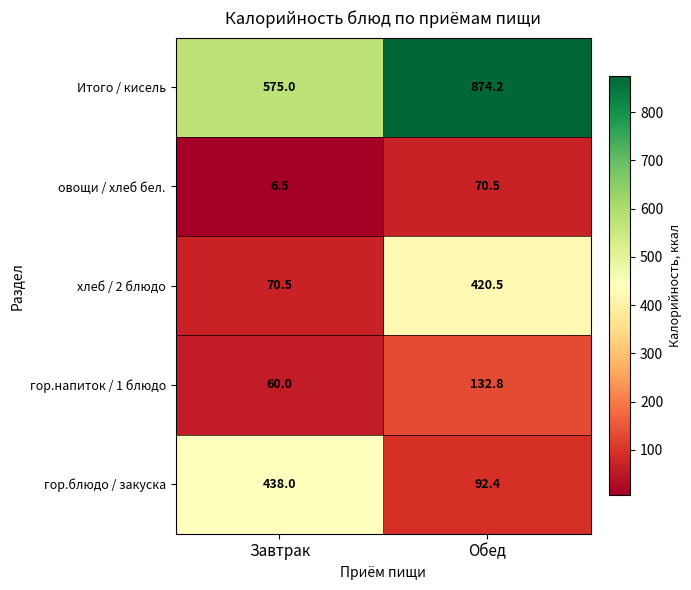

Reading left to right, transcribe all the data shown in this chart.

Итого / кисель: 575.0	874.2
овощи / хлеб бел.: 6.5	70.5
хлеб / 2 блюдо: 70.5	420.5
гор.напиток / 1 блюдо: 60.0	132.8
гор.блюдо / закуска: 438.0	92.4